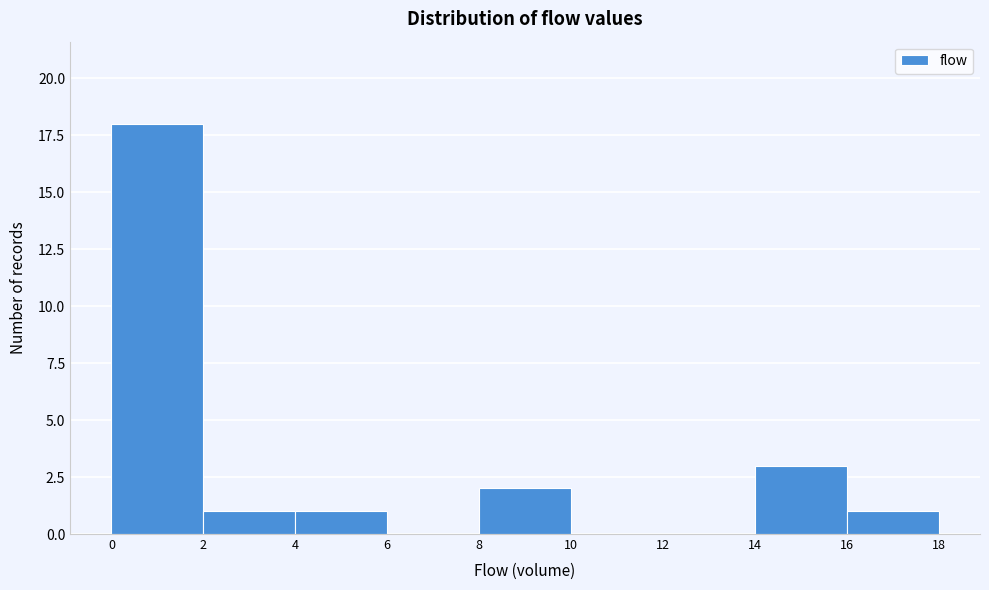

Reading left to right, transcribe this chart: for each bar, give the range it covers on the x-axis and its height. The values are not printed on the chart, so give them approximately, as read against the axis.

0 to 2: 18
2 to 4: 1
4 to 6: 1
6 to 8: 0
8 to 10: 2
10 to 12: 0
12 to 14: 0
14 to 16: 3
16 to 18: 1